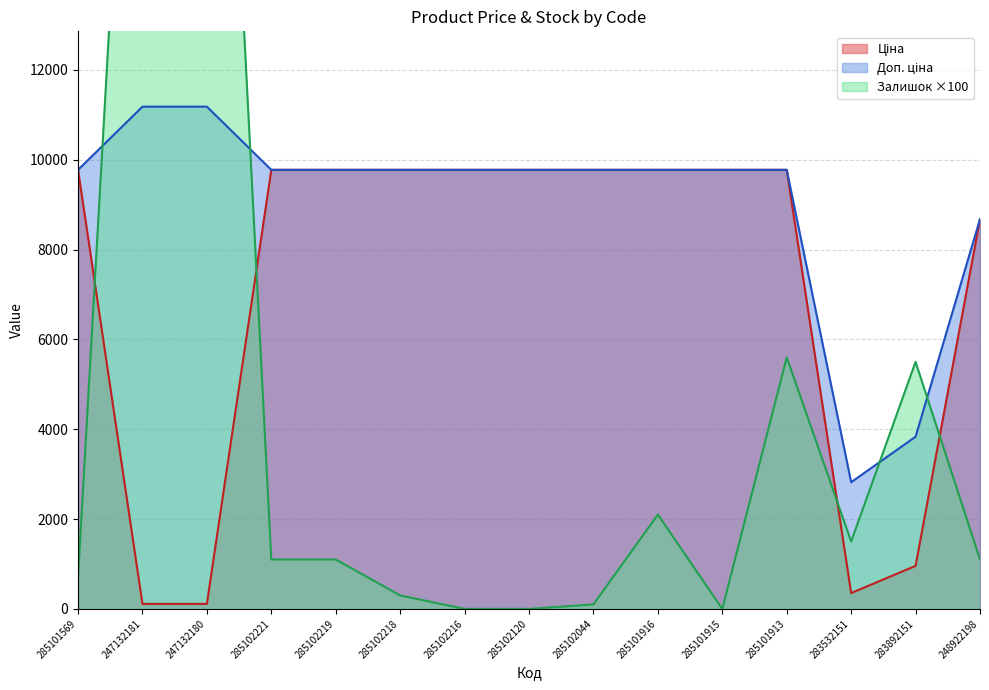

Is it true that Ціна equals 111.8 at 247132181?

True